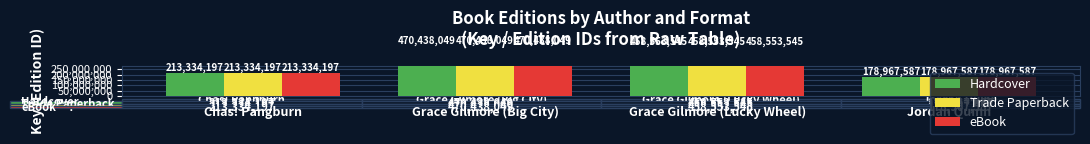

The Trade Paperback series shows 470438049 at Grace Gilmore (Big City). True or false?

True